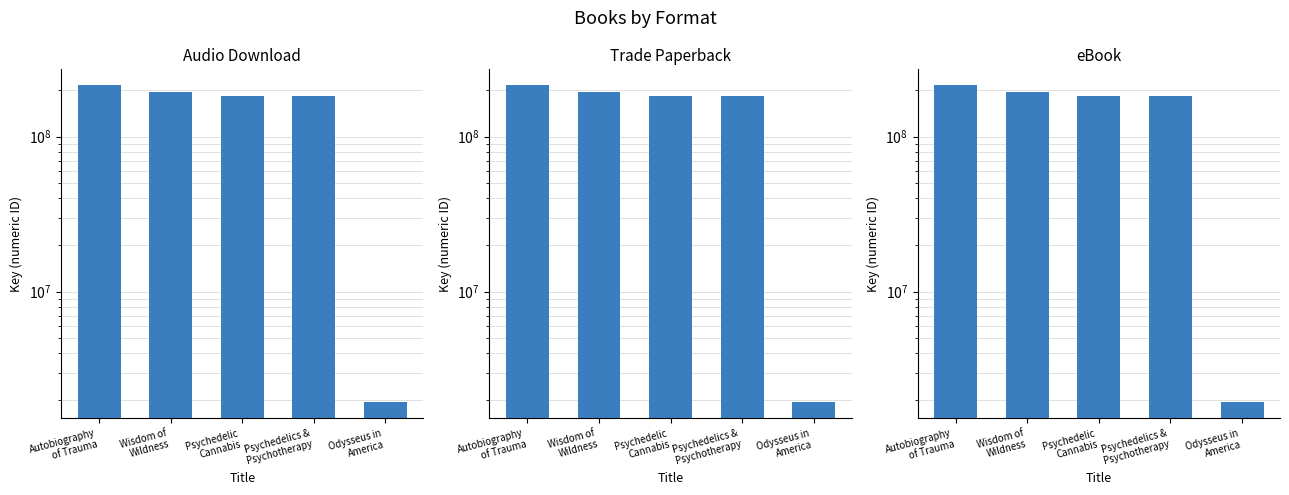

Rank the categories by Trade Paperback value from lowest to highest.

Odysseus in
America, Psychedelic
Cannabis, Psychedelics &
Psychotherapy, Wisdom of
Wildness, Autobiography
of Trauma